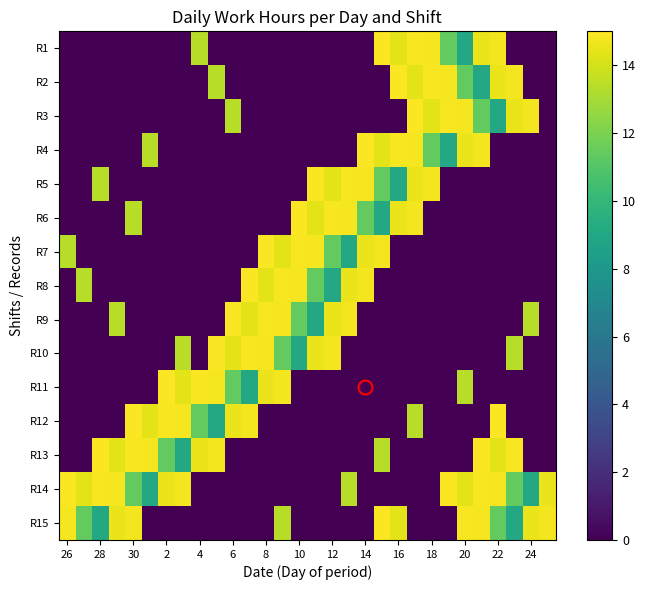

What is the greatest value displayed?

14.9